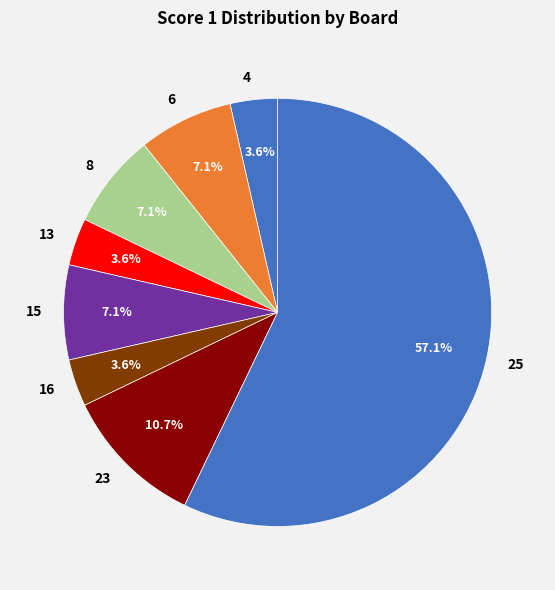

How many segments does this pie chart have?

8